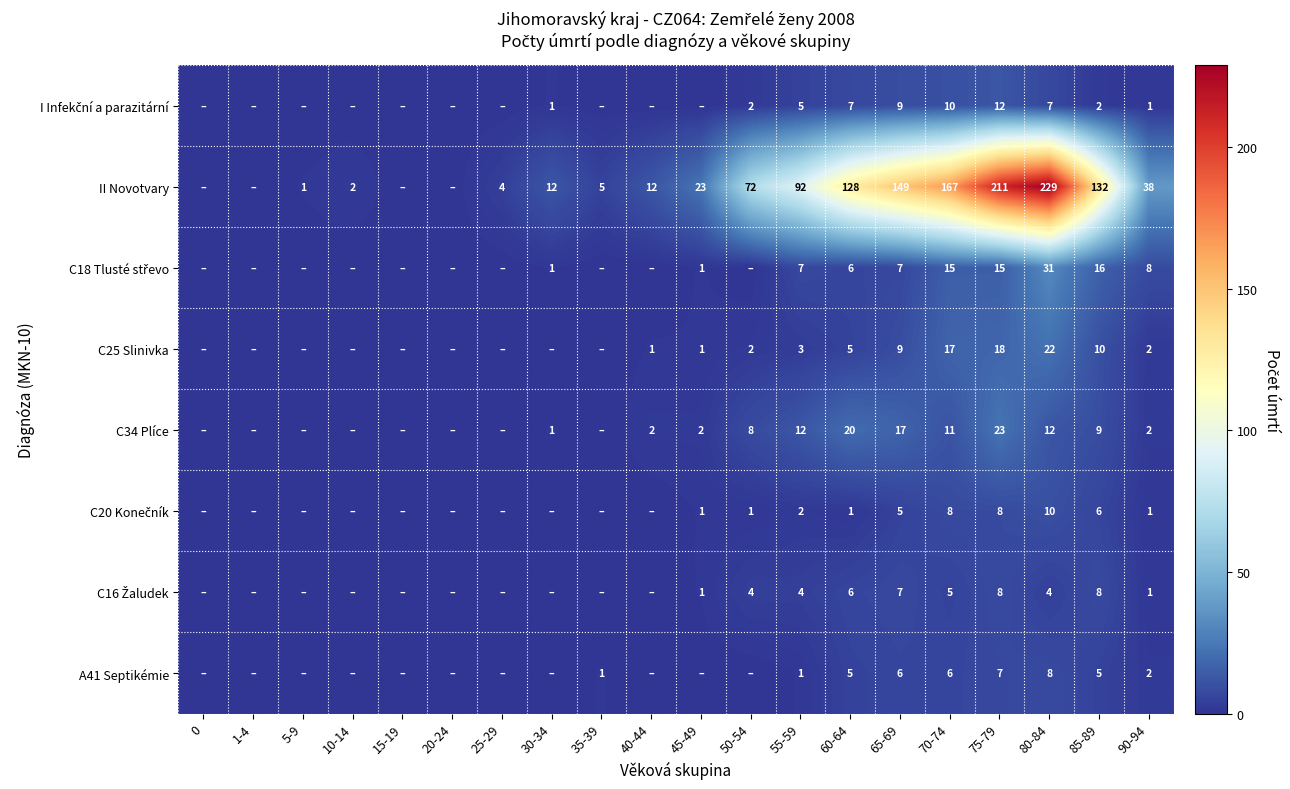

What is the sum of the C34 Plíce values at 40-44 and 90-94?

4